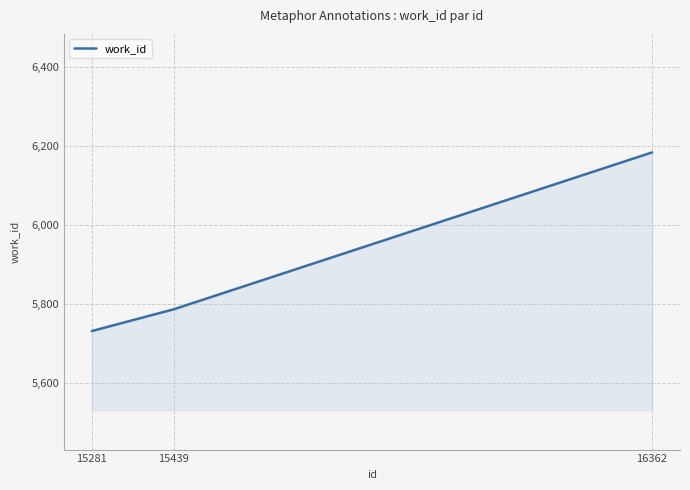

Is it true that the value at 15281 is 8755?

False